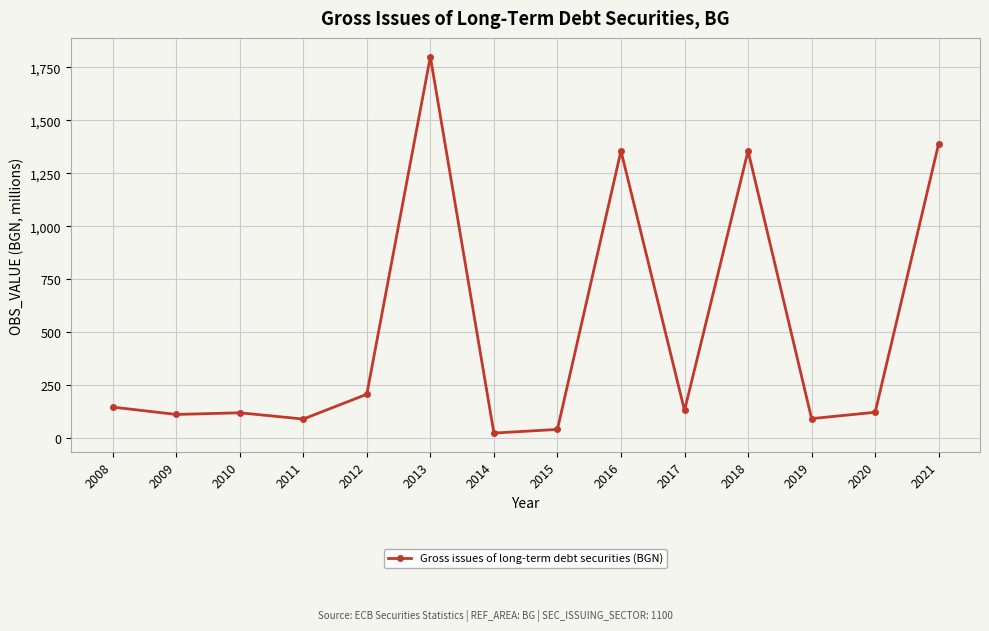

Is it true that the value at 2016 is 1355.5?

True